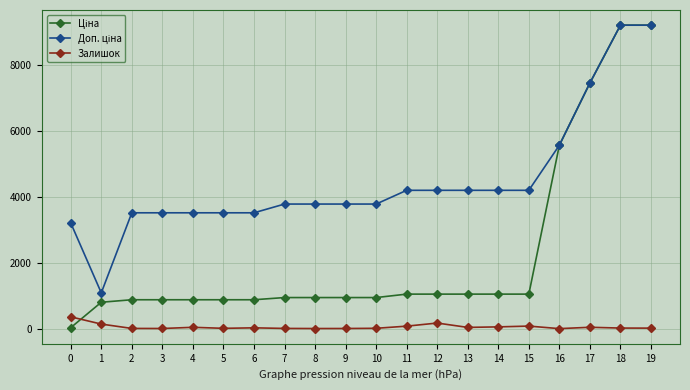

What is the maximum value for Залишок?

360.0